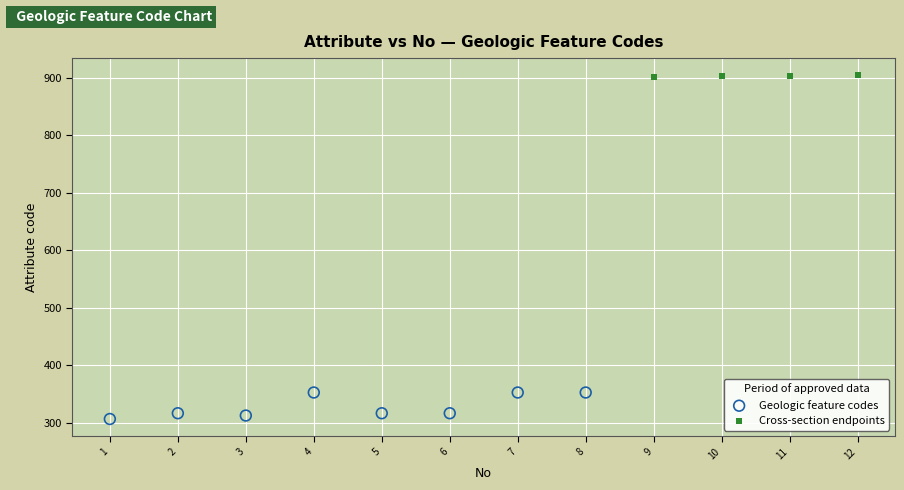

Which series contains the highest Y value?

Cross-section endpoints